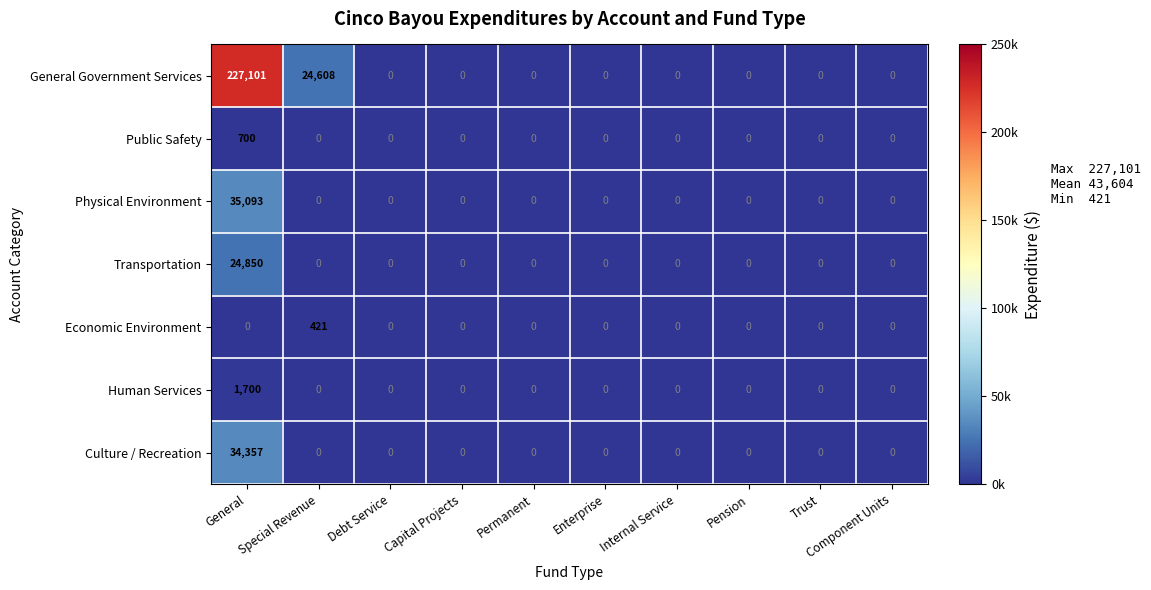

What is the maximum value for Transportation?

24850